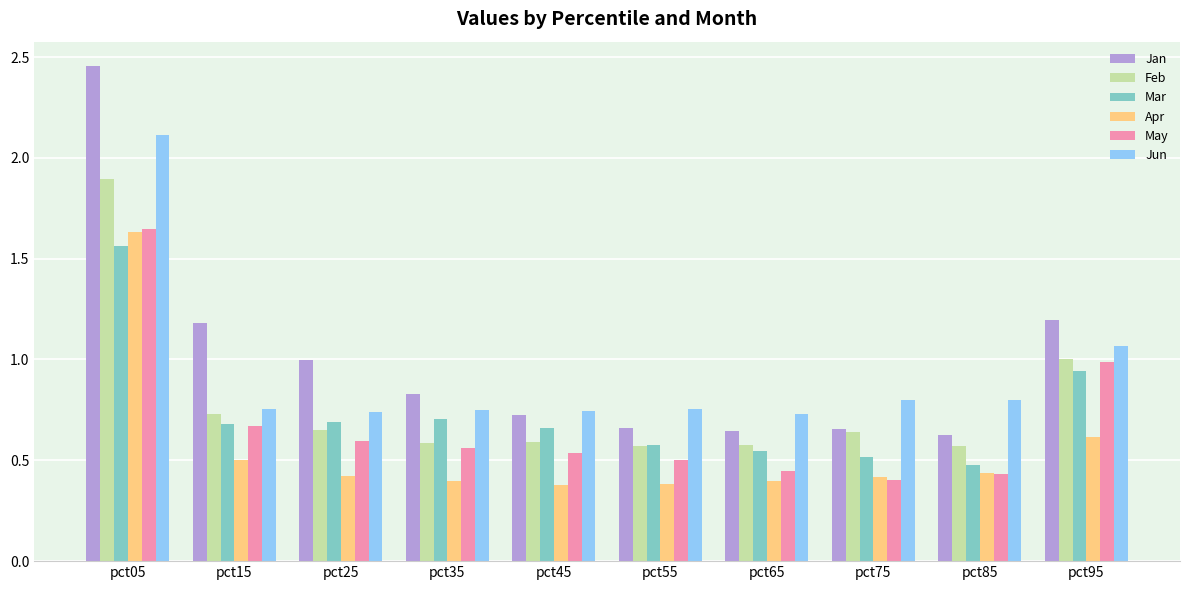

Which category has the highest value across all series?

pct05